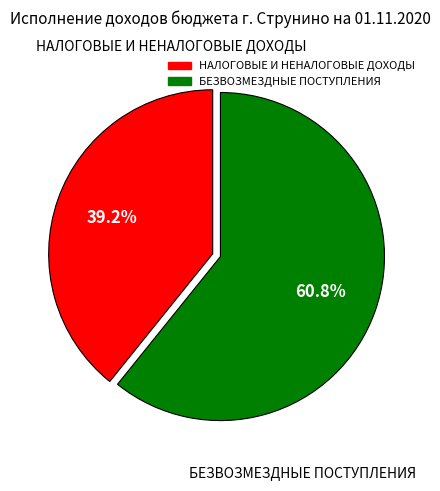

To the nearest percent, what is the combined percentage of НАЛОГОВЫЕ И НЕНАЛОГОВЫЕ ДОХОДЫ and БЕЗВОЗМЕЗДНЫЕ ПОСТУПЛЕНИЯ?

100%